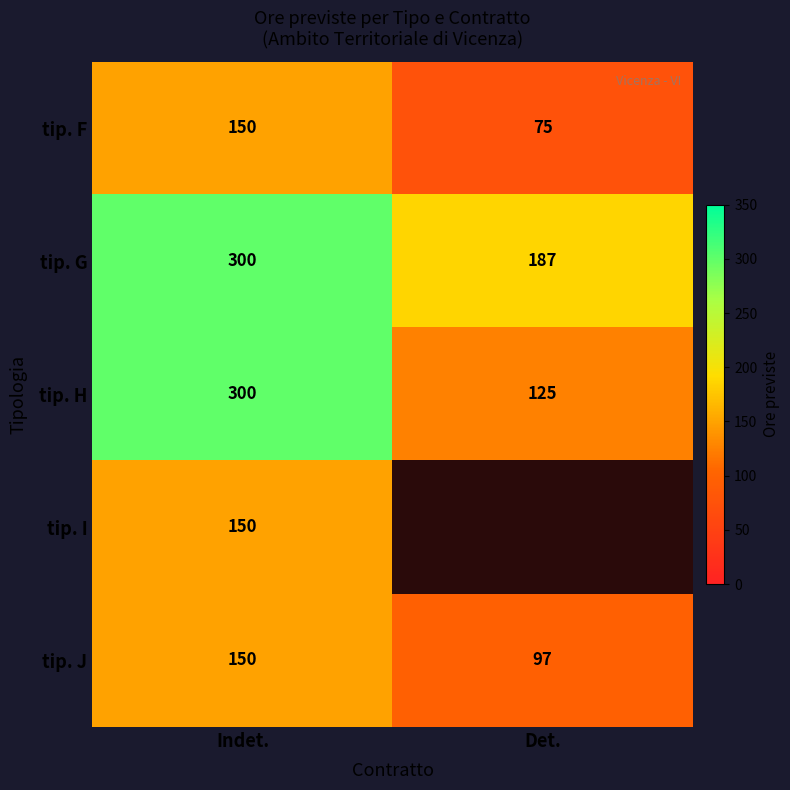

Where is tip. H nearest to the value 212?

Det.